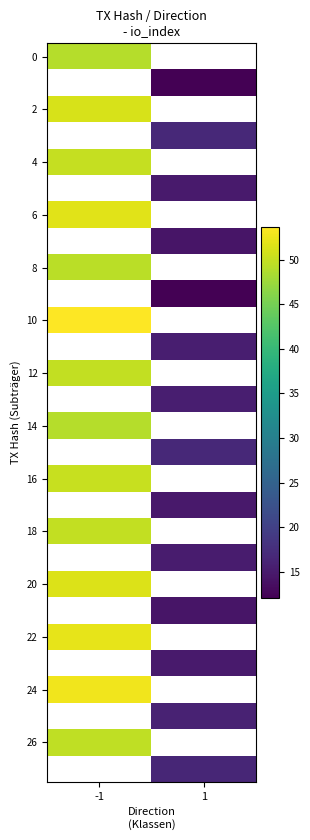

The 18 series shows 87.3 at -1. True or false?

False